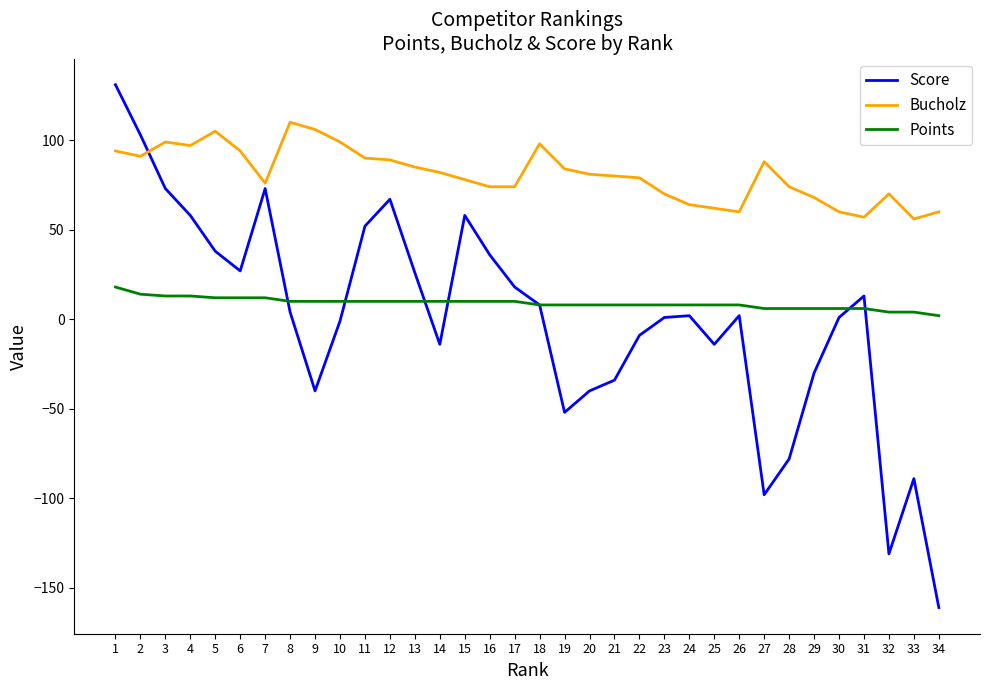

What is the difference between the highest and lowest values at 17?

64